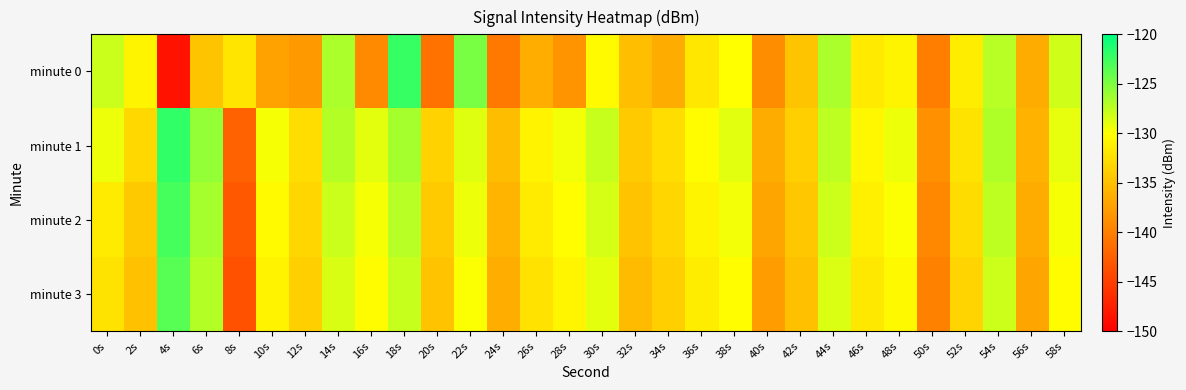

Rank the series by their maximum value, from highest to lowest.

minute 1, minute 0, minute 2, minute 3